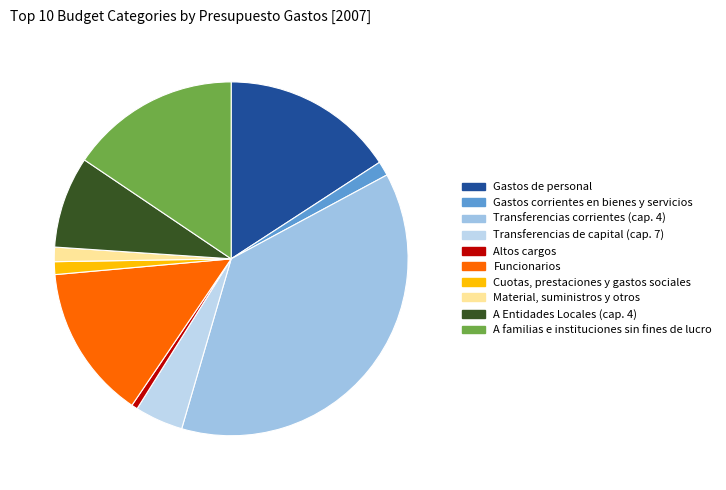

Combined, do Cuotas, prestaciones y gastos sociales and Material, suministros y otros account for over 50%?

No